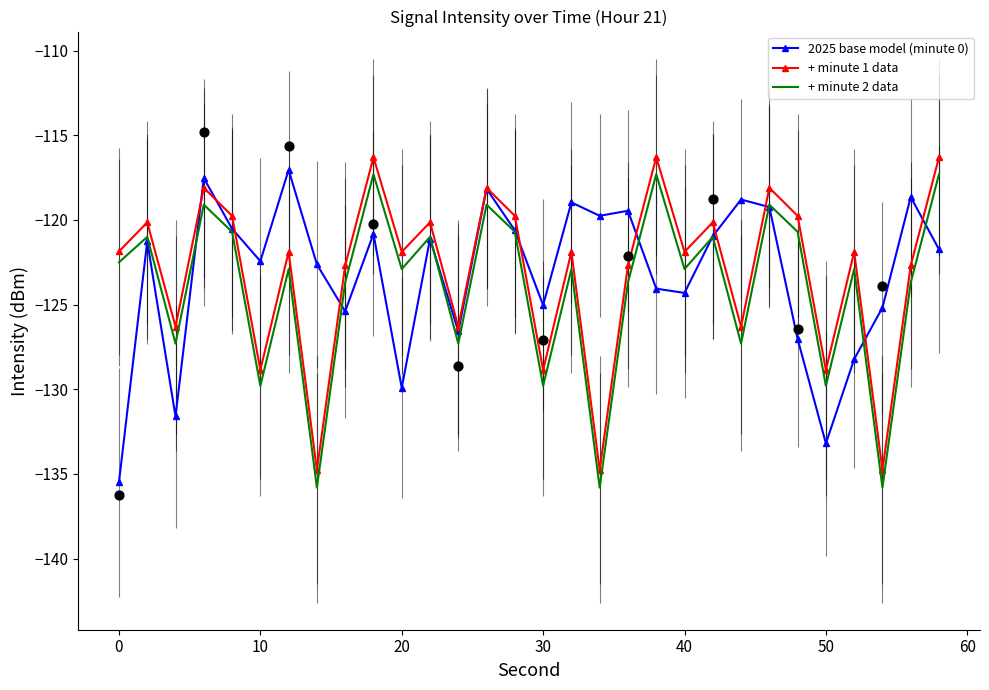

What is the highest value of the + minute 2 data series?

-117.3